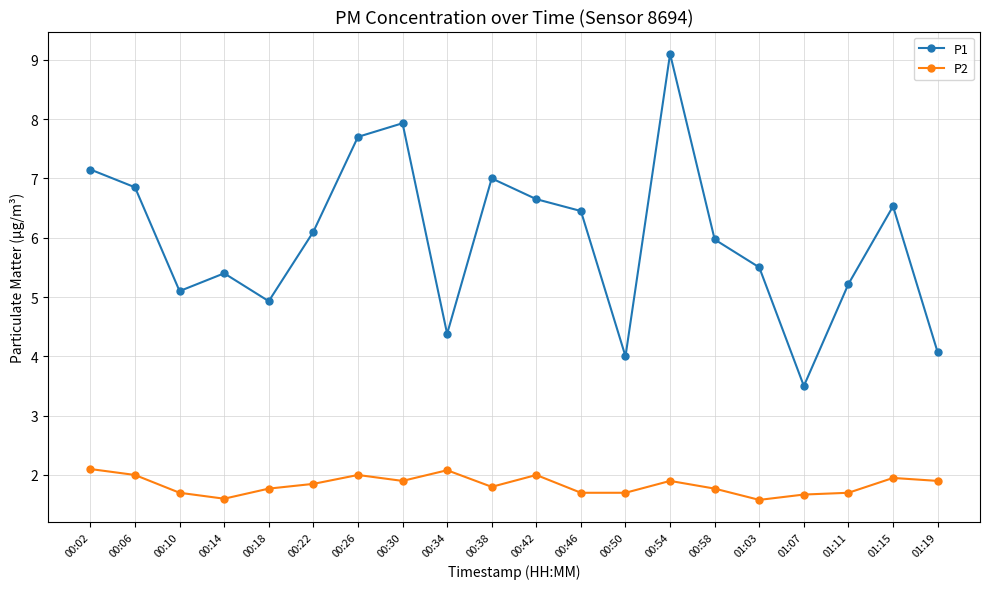

At which category does P2 reach its first local valley?

00:14